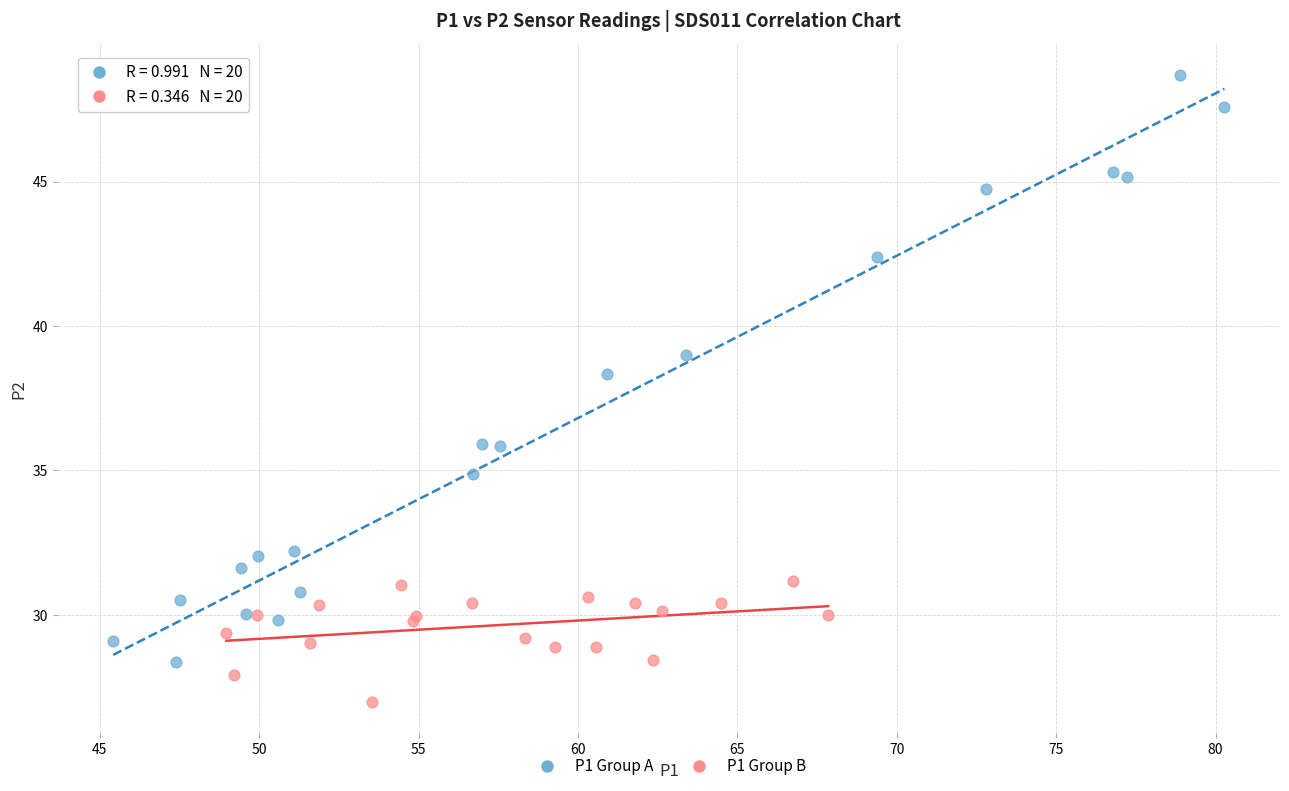

Which series reaches the maximum Y coordinate?

P1 Group A